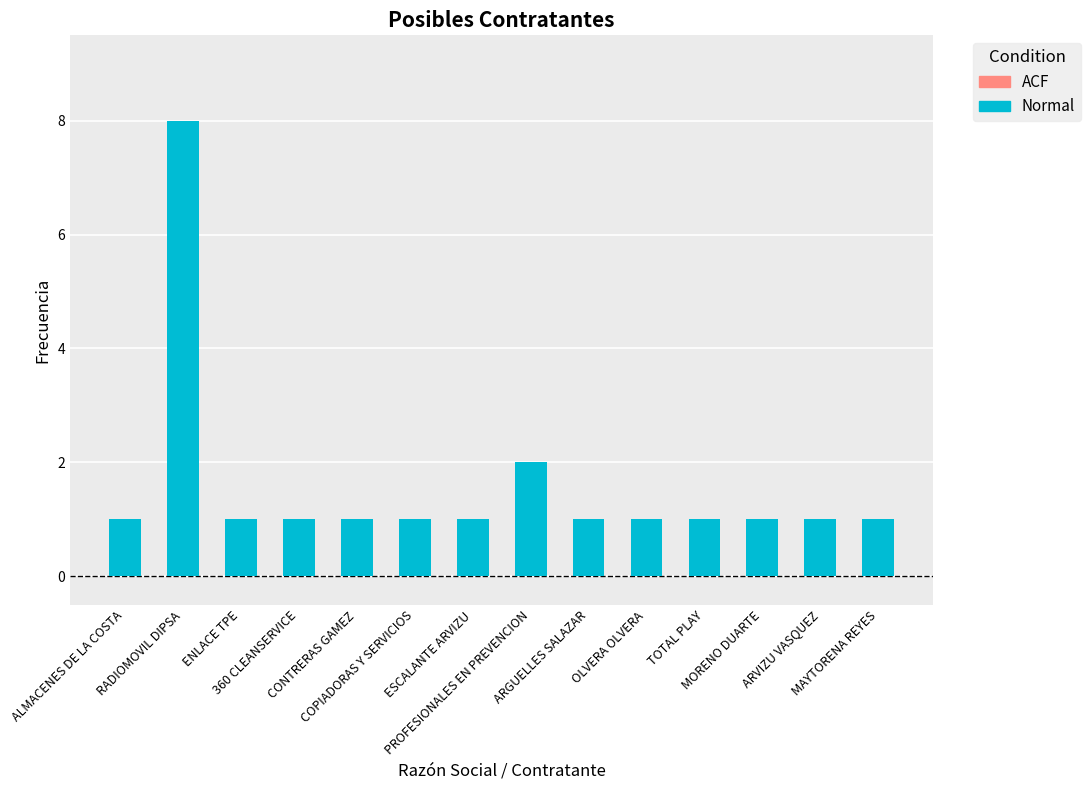

What is the ratio of the value at ENLACE TPE to the value at ARVIZU VASQUEZ?

1.0